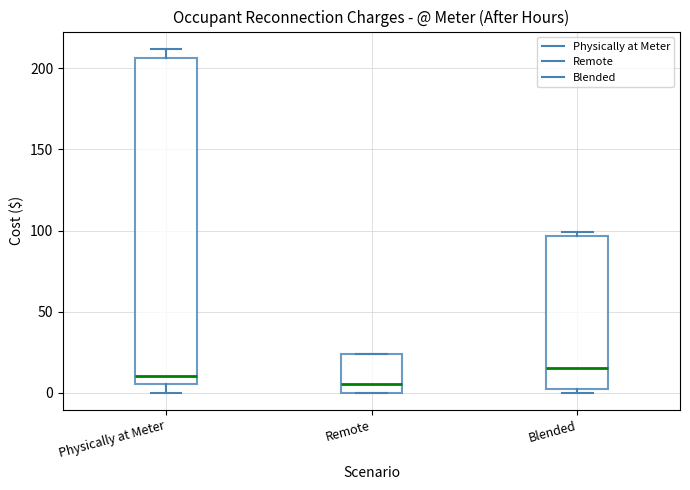

Reading left to right, read every box against the y-axis: the position of its median line, the range the box covers, and the ends of its whiskers. The values are not printed on the chart, so give them approximately, as read against the axis.

Physically at Meter: median 10, box 5 to 205, whiskers 0 to 210
Remote: median 5, box 0 to 25, whiskers 0 to 25
Blended: median 15, box 0 to 95, whiskers 0 (just below the box's lower edge) to 100